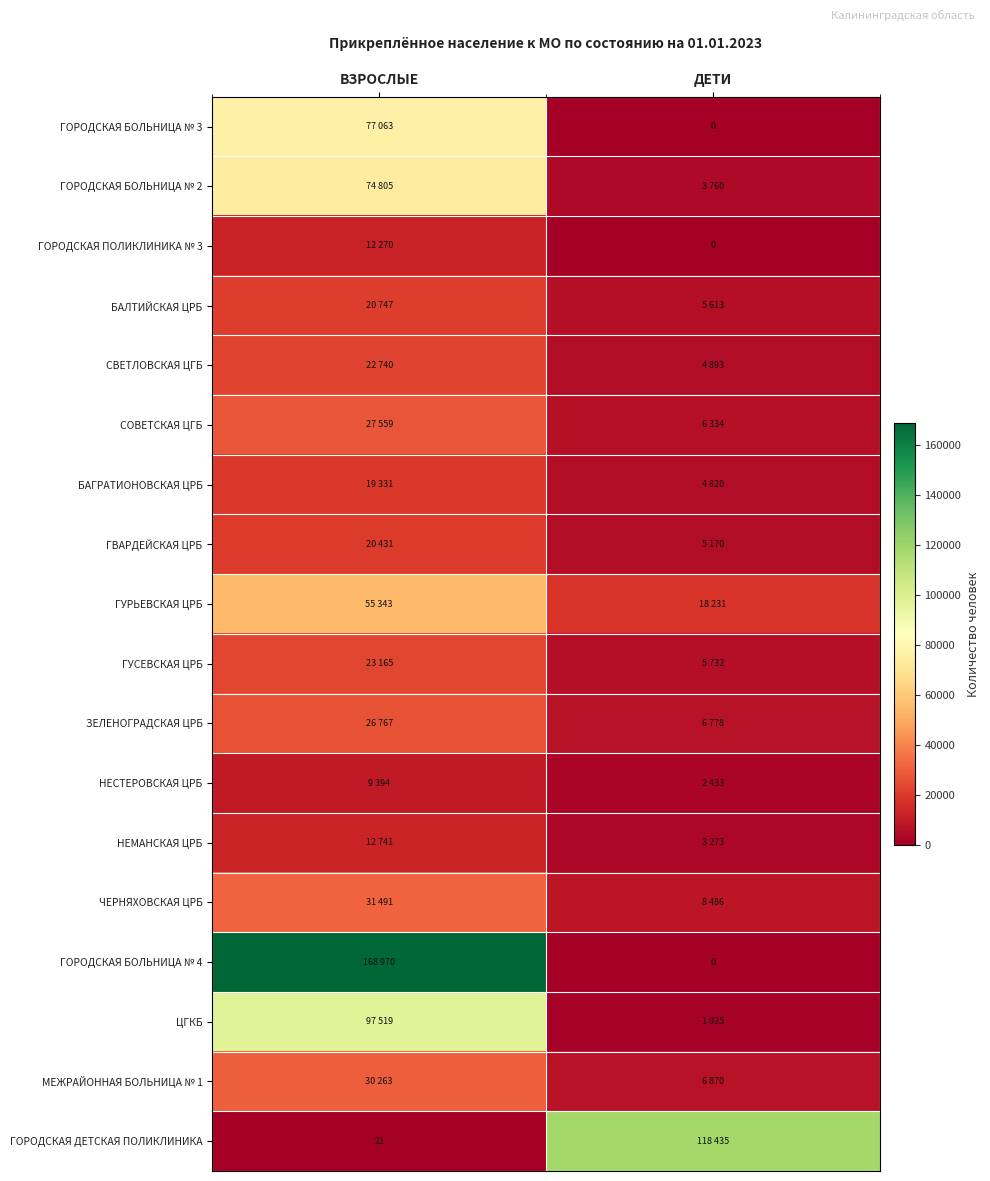

The БАГРАТИОНОВСКАЯ ЦРБ series shows 10518 at ВЗРОСЛЫЕ. True or false?

False